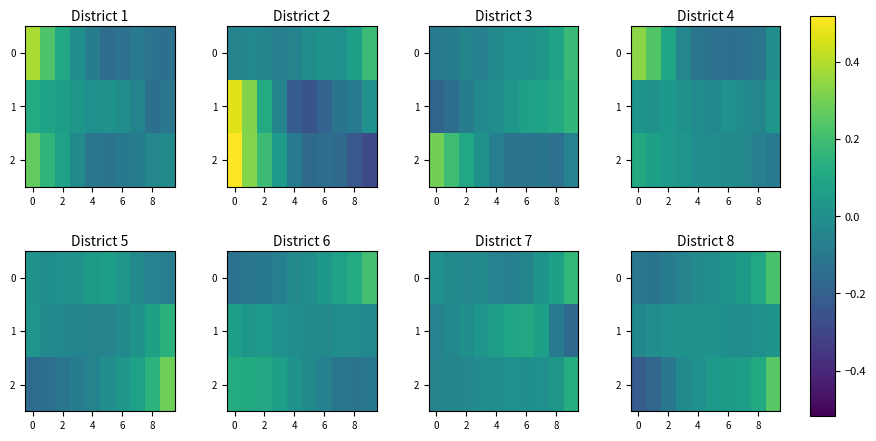

The 0 series shows -0.1 at 2. True or false?

True